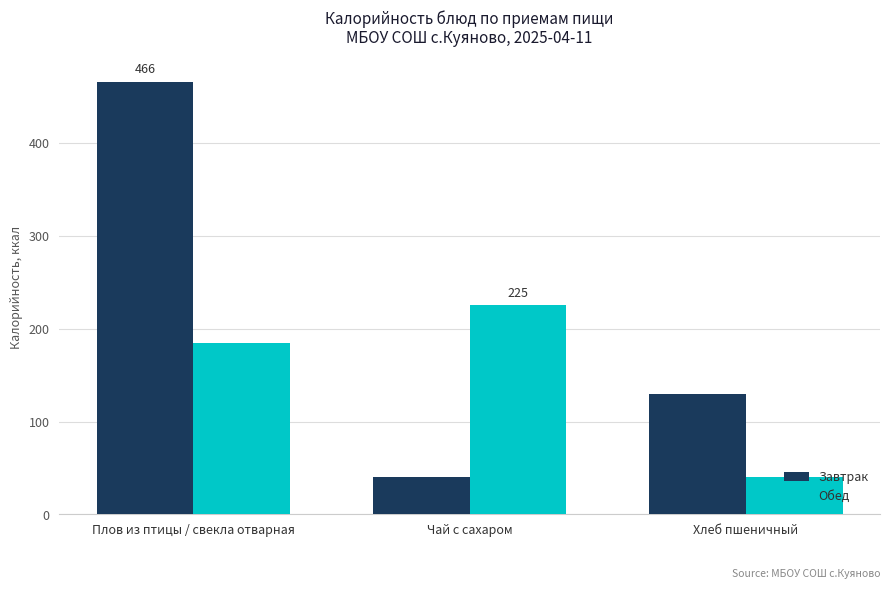

What is the maximum value for Завтрак?

466